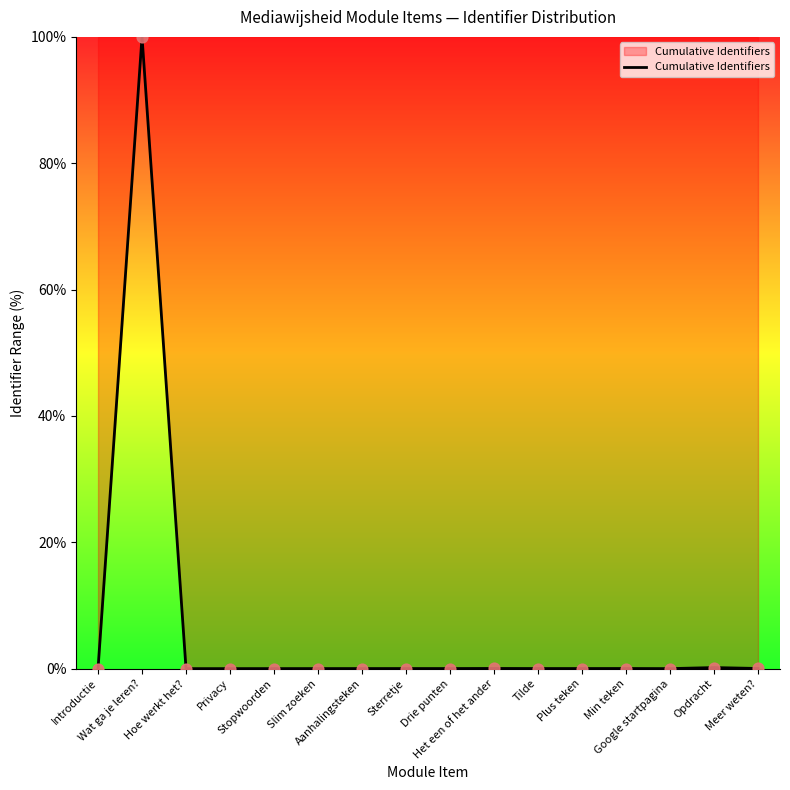

Between Wat ga je leren? and Hoe werkt het?, which is larger?

Wat ga je leren?